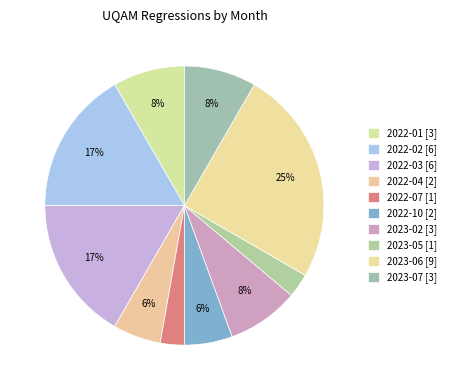

What is the ratio of the value at 2022-07 to the value at 2023-07?

0.3